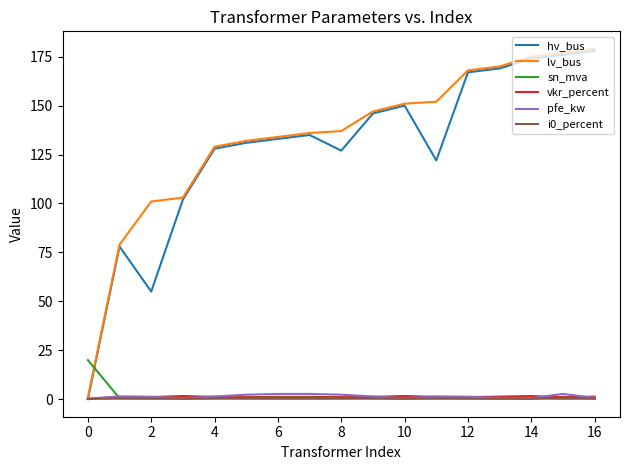

Does the chart display data point markers on the line(s)?

No